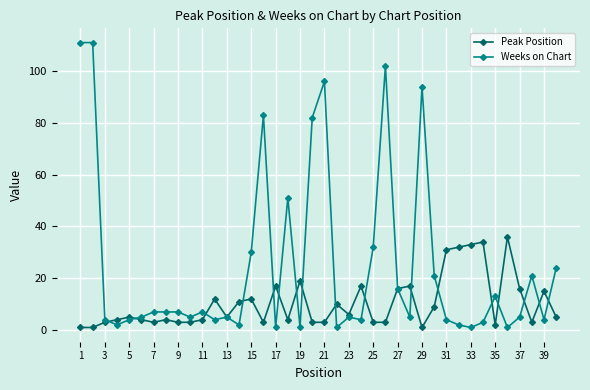

At how many categories does at least one series exceed 63?

7